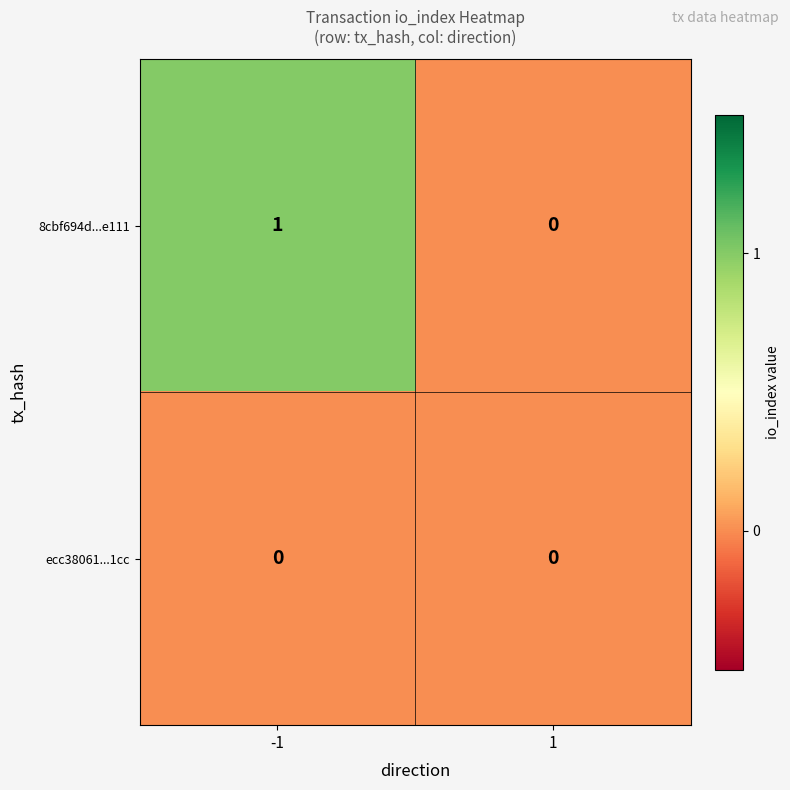

Which series has the largest range (max minus min)?

8cbf694d...e111